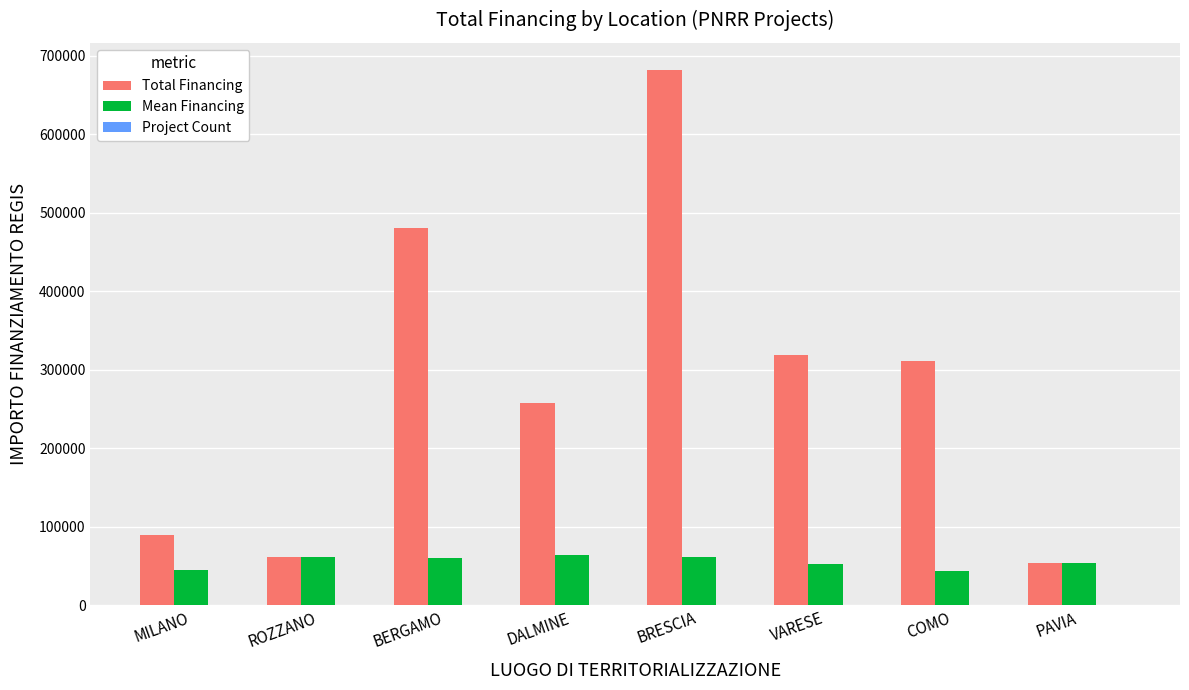

Which series changed the most between DALMINE and BRESCIA?

Total Financing